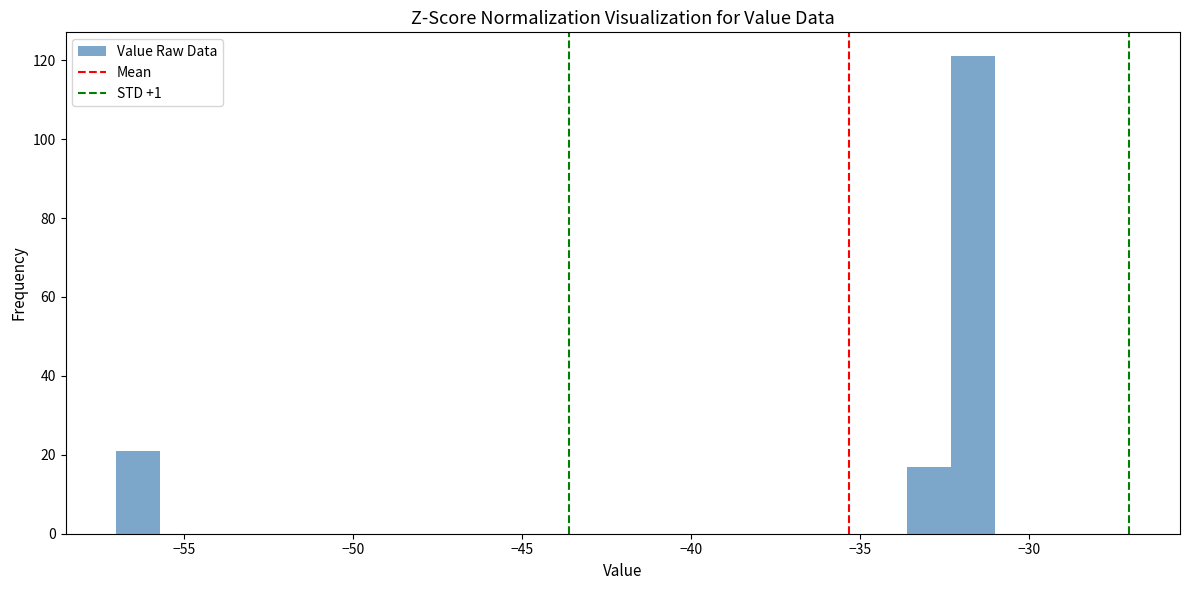

Read against the x-axis, roughly where is the centre of the tallest bar?

-31.5